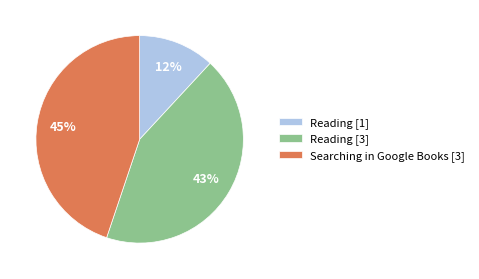

Between Reading [1] and Reading [3], which is larger?

Reading [3]